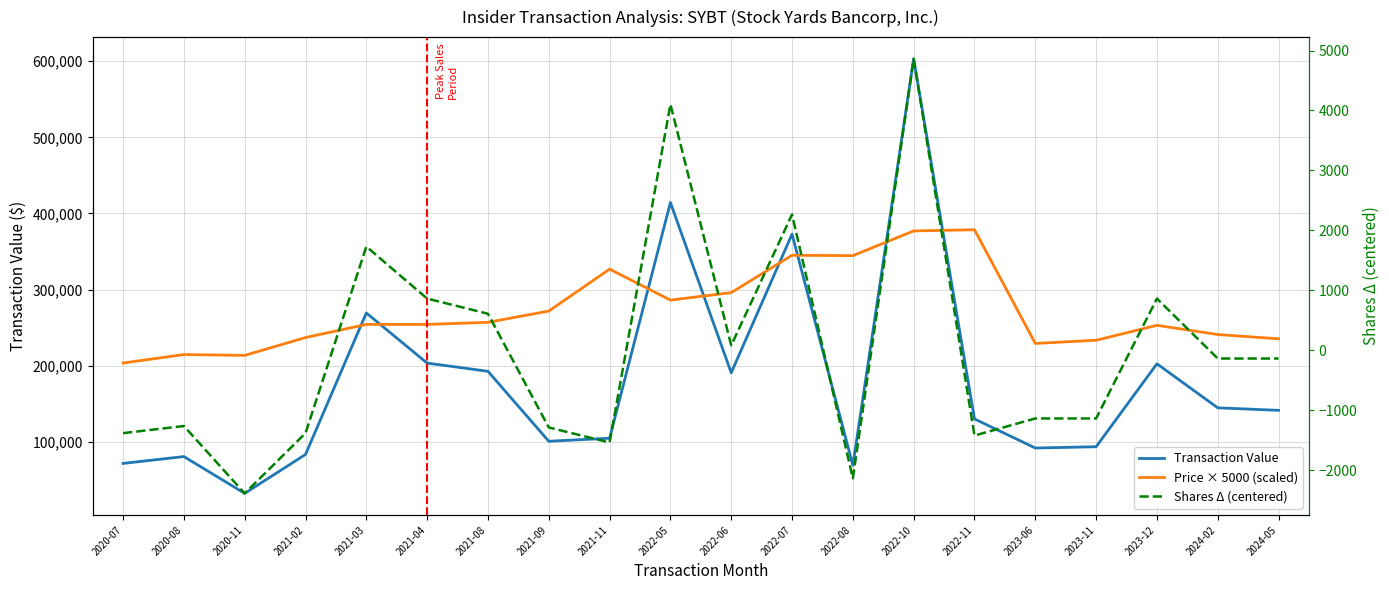

What is the label of the 8th point from the left?

2021-09